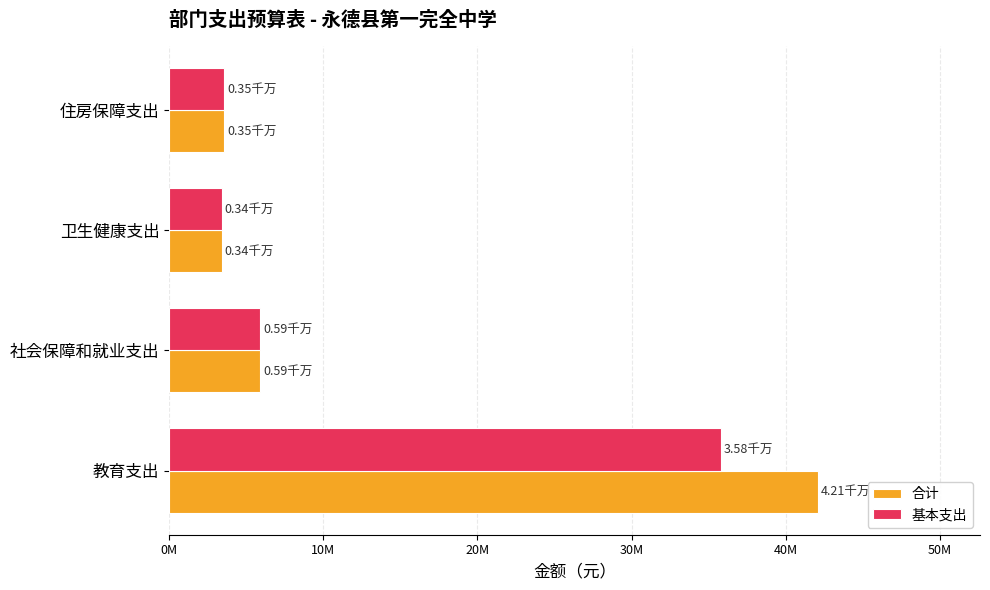

List the series in order of their overall mean, highest first.

合计, 基本支出